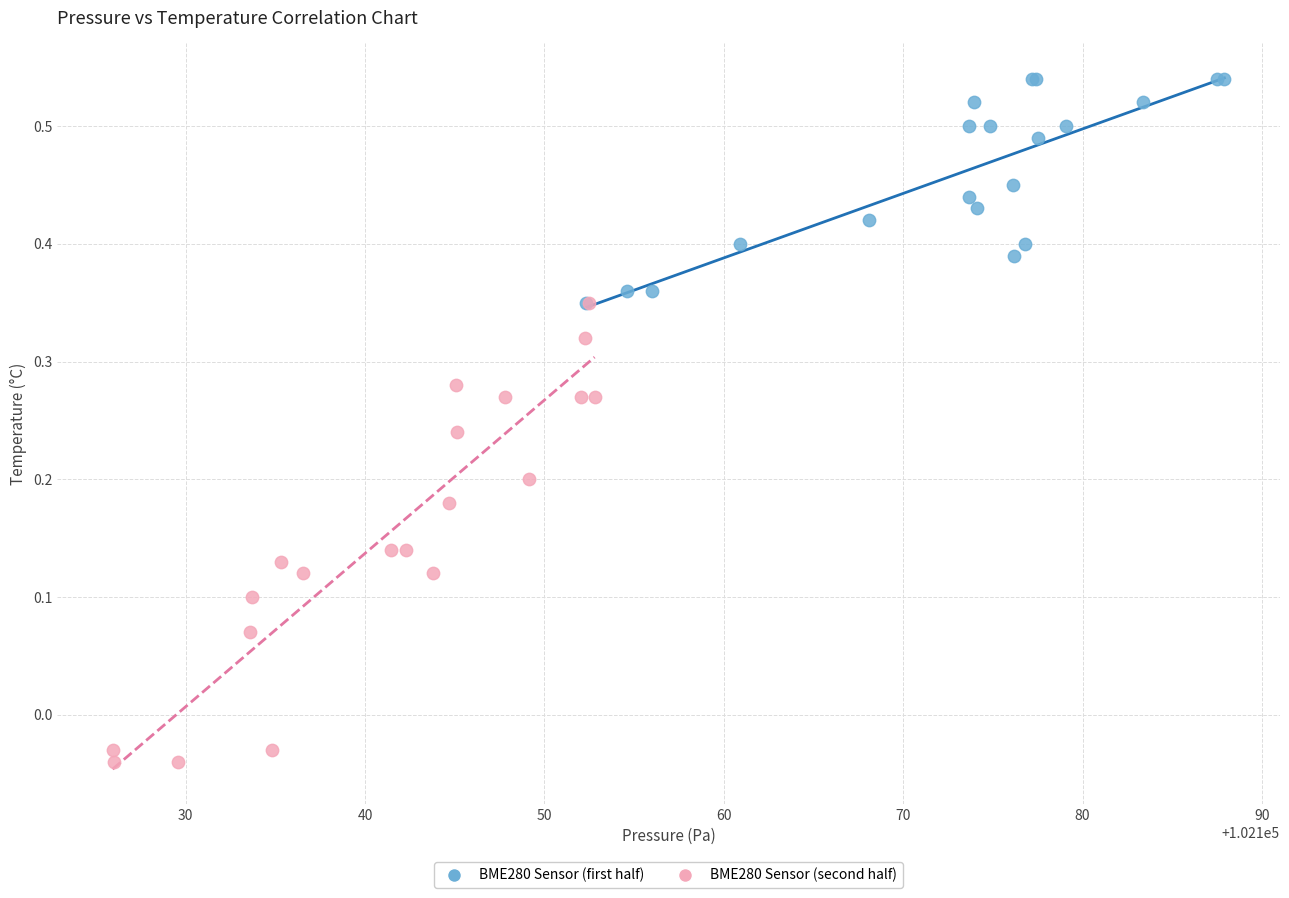

Which series reaches the maximum Y coordinate?

BME280 Sensor (first half)